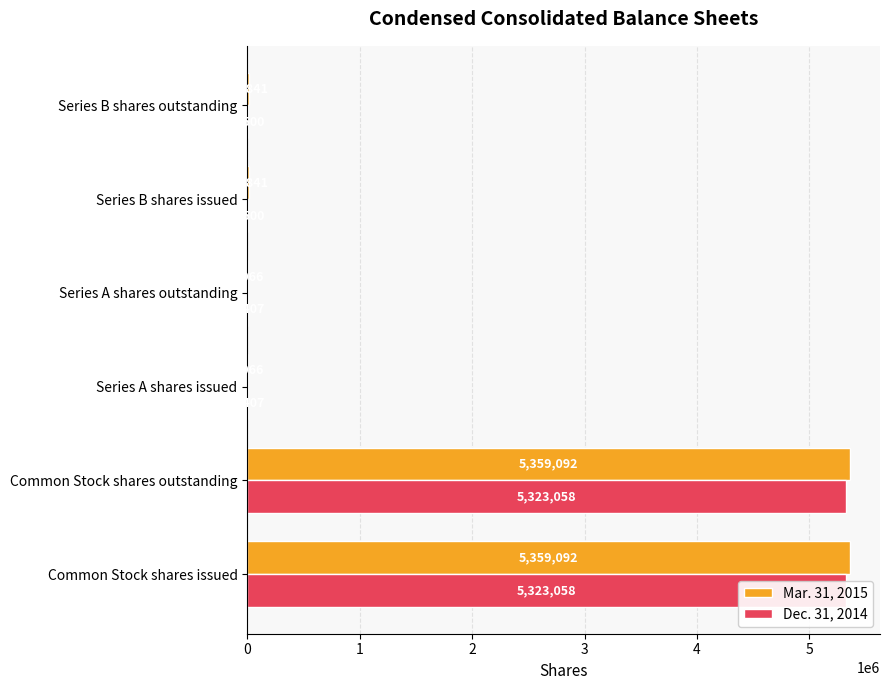

Which series has the largest total across all categories?

Mar. 31, 2015